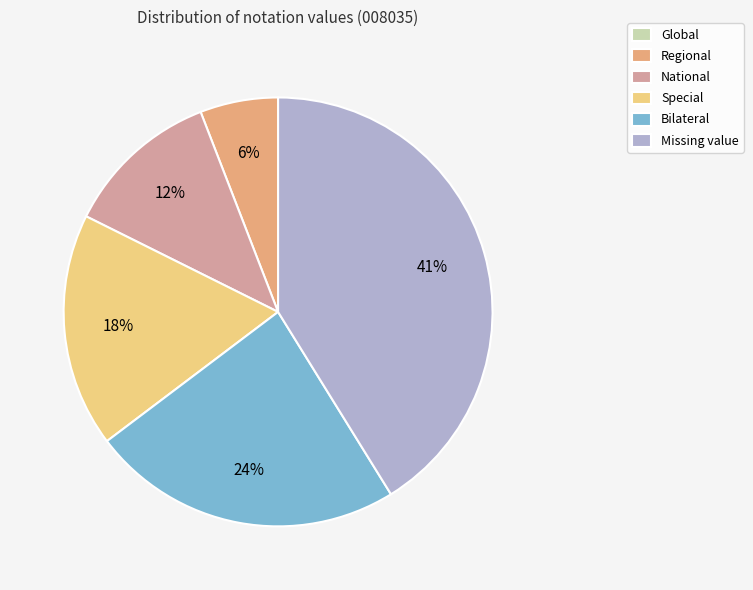

Is there any slice that represents more than half of the pie?

No